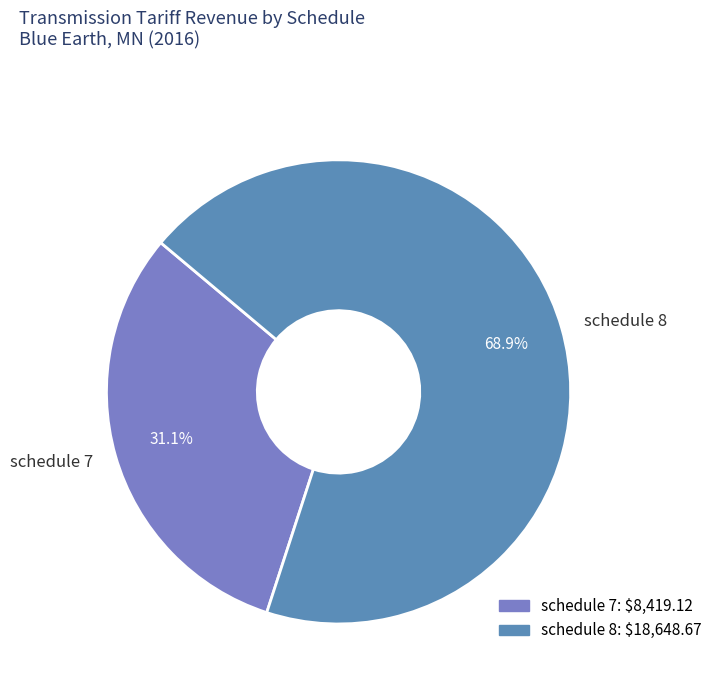

True or false: schedule 8 accounts for 69% of the total.

True